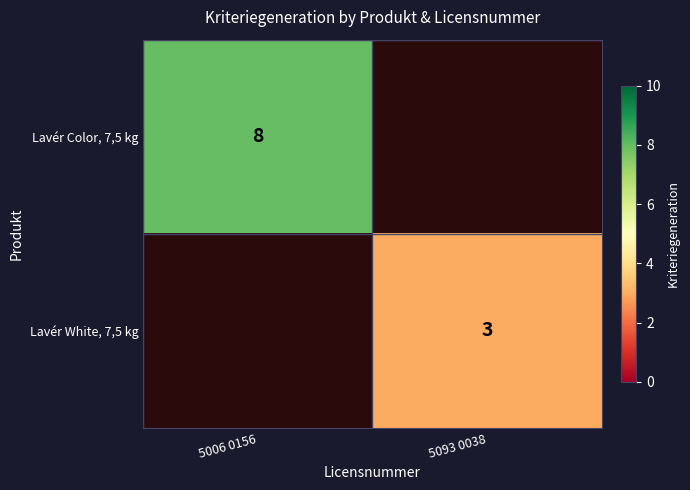

At how many categories does at least one series exceed 7?

1